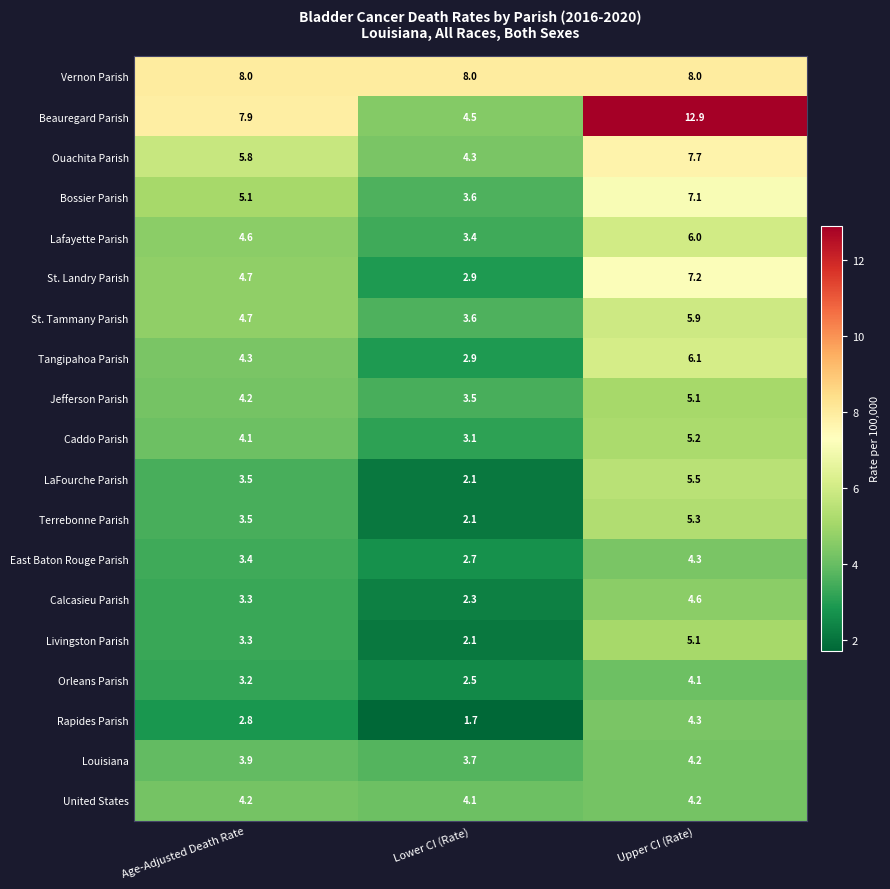

The value of Caddo Parish at Upper CI (Rate) is 2.7. True or false?

False